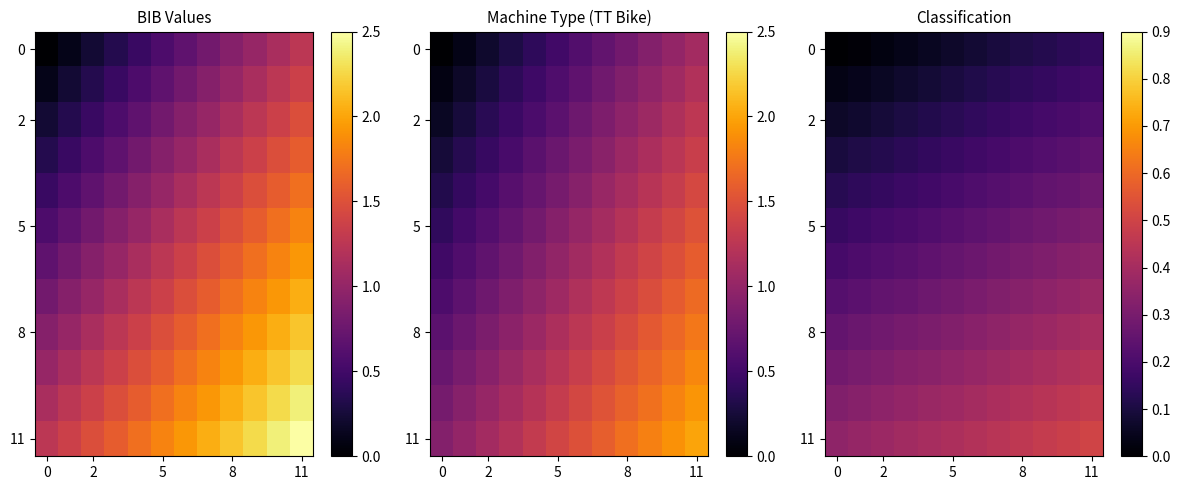

What is the difference between the highest and lowest values at 6?

0.3